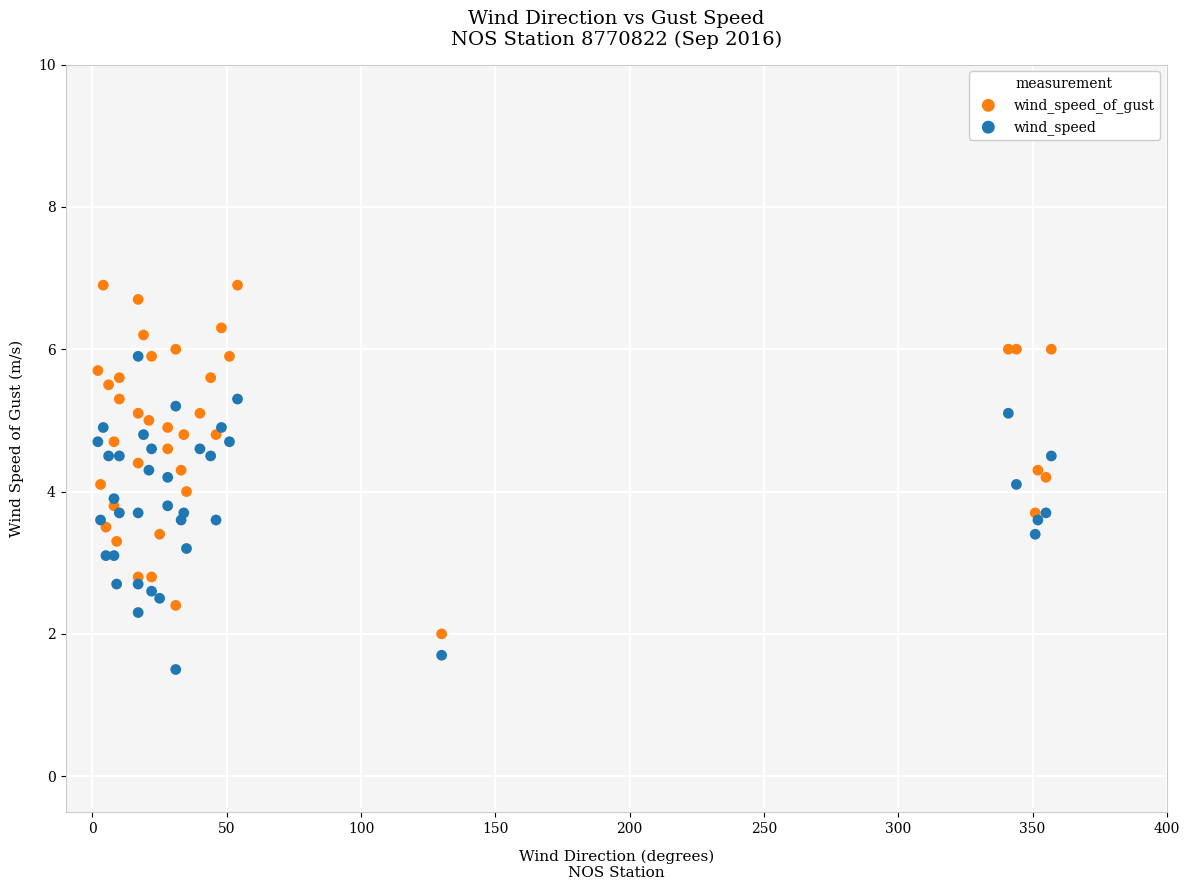

Which series contains the highest Y value?

wind_speed_of_gust